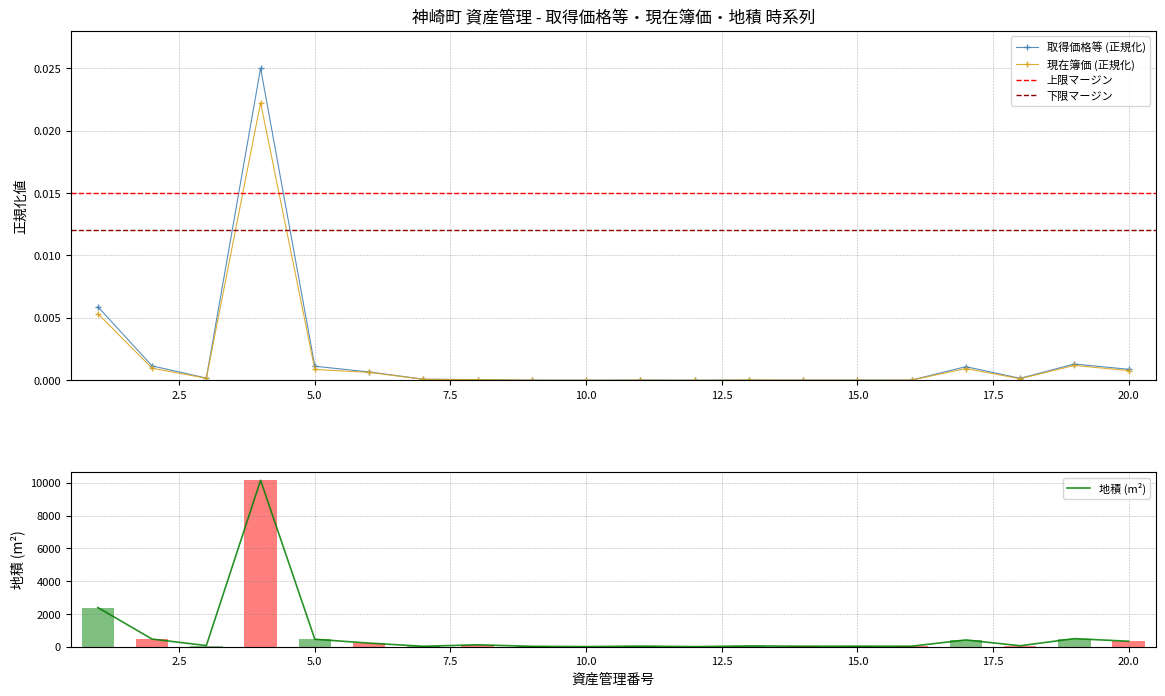

Reading right to left, what are all the values shown in this chart?

取得価格等: 20=0.0	19=0.0	18=0.0	17=0.0	16=0.0	15=0.0	14=0.0	13=0.0	12=0.0	11=0.0	10=0.0	9=0.0	8=0.0	7=0.0	6=0.0	5=0.0	4=0.0	3=0.0	2=0.0	1=0.0
現在簿価: 20=0.0	19=0.0	18=0.0	17=0.0	16=0.0	15=0.0	14=0.0	13=0.0	12=0.0	11=0.0	10=0.0	9=0.0	8=0.0	7=0.0	6=0.0	5=0.0	4=0.0	3=0.0	2=0.0	1=0.0
地積: 20=334.0	19=494.0	18=59.0	17=414.0	16=31.0	15=33.0	14=30.0	13=50.0	12=3.3	11=37.4	10=6.4	9=23.0	8=117.0	7=27.4	6=220.5	5=455.0	4=10150.1	3=70.4	2=465.7	1=2390.4